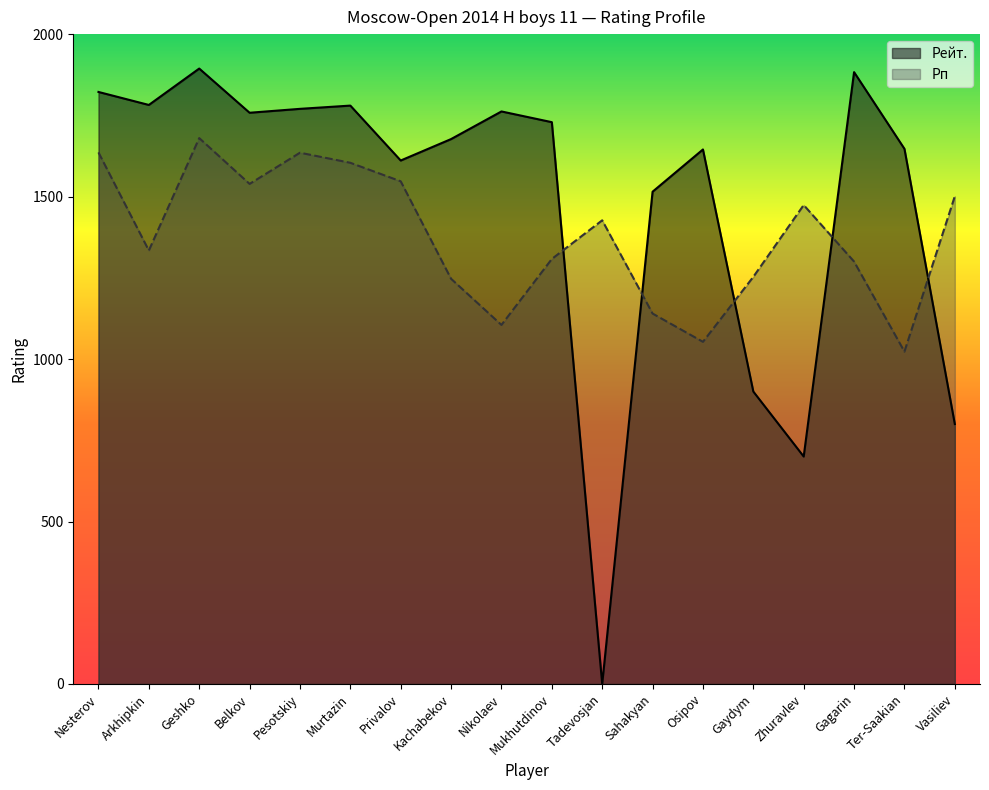

Rank the series by their maximum value, from lowest to highest.

Рп, Рейт.